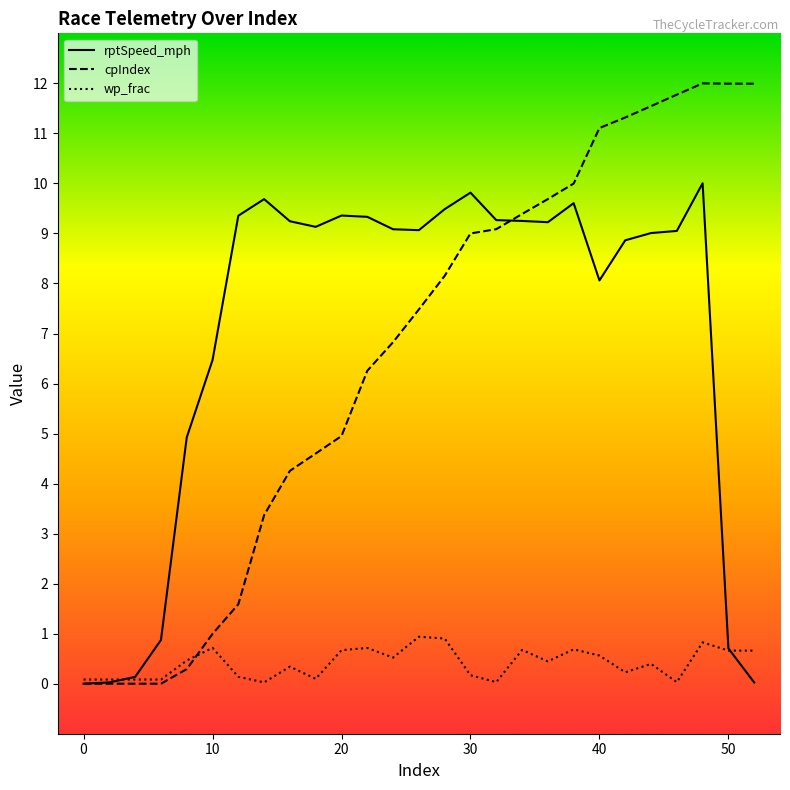

List the series in order of their peak value, lowest first.

wp_frac, rptSpeed_mph, cpIndex